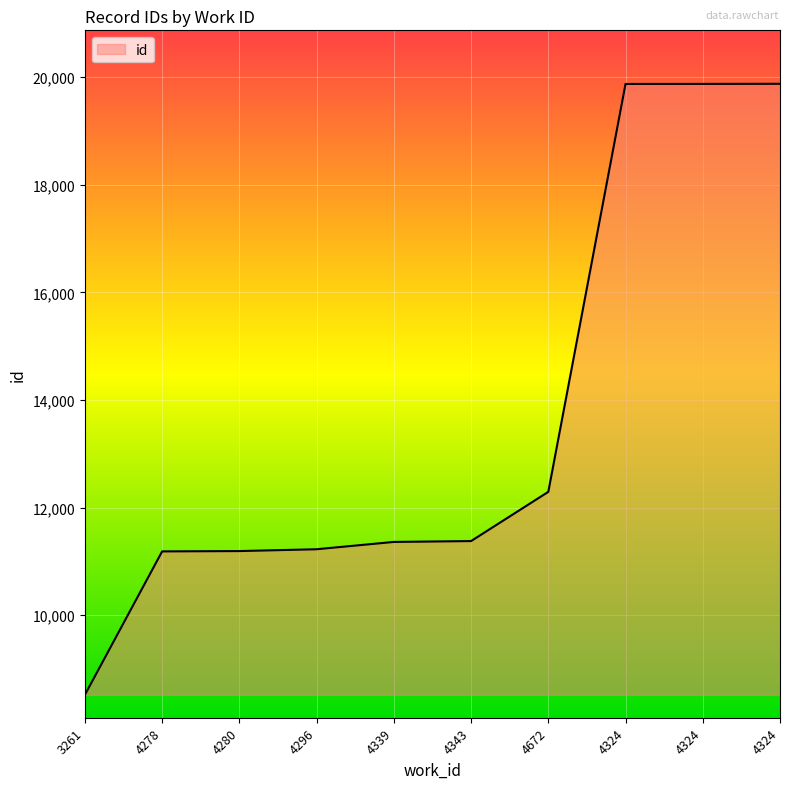

What is the difference between the values at 4672 and 4324?

7582